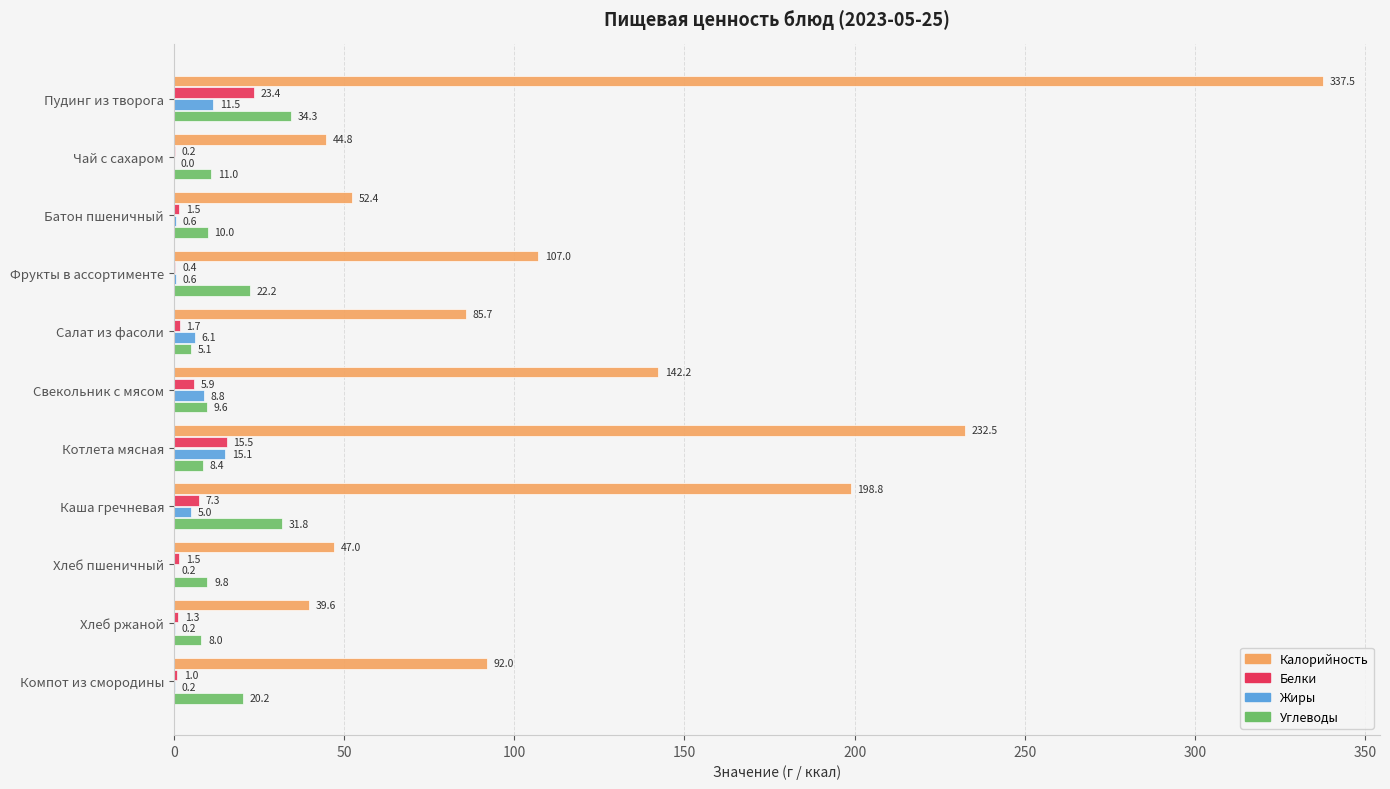

The Калорийность series shows 39.6 at Хлеб ржаной. True or false?

True